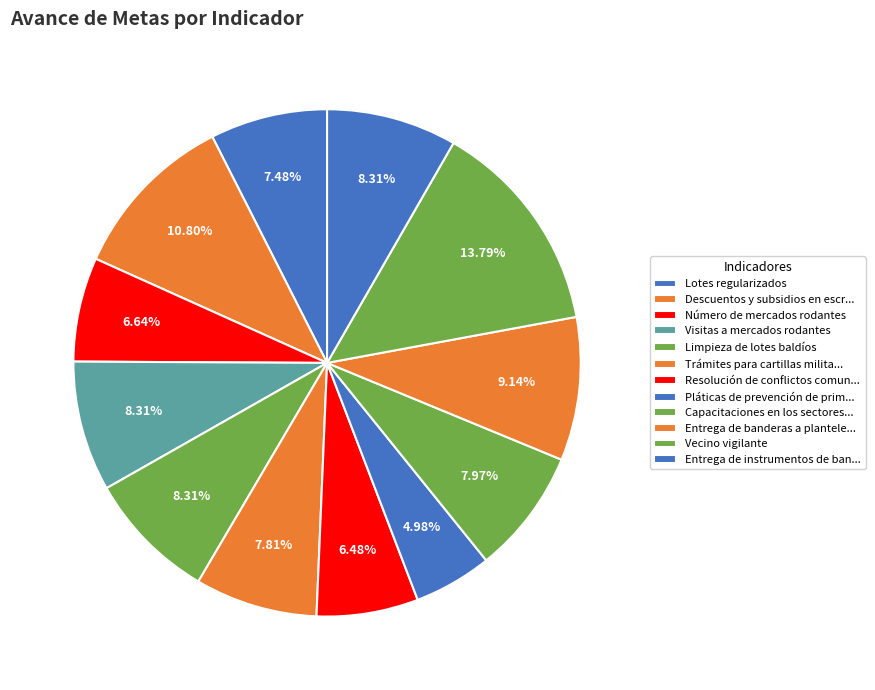

What percentage do Lotes regularizados and Vecino vigilante together represent?

21.3%